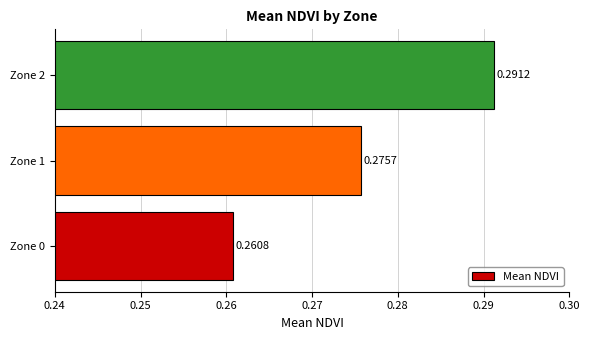

List the labels in order of value, smallest first.

Zone 0, Zone 1, Zone 2